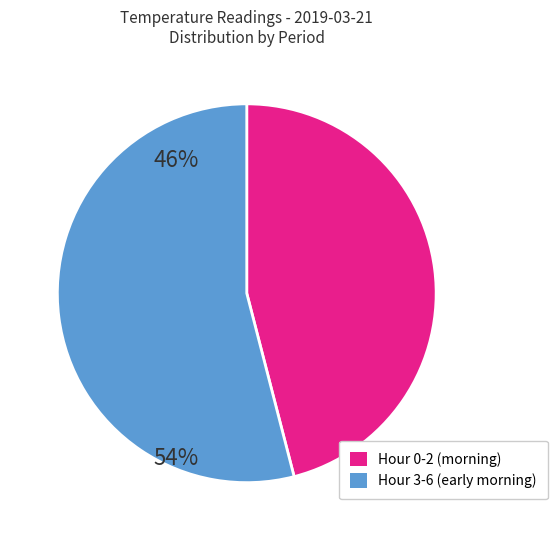

Is the sum of Hour 3-6 (early morning) and Hour 0-2 (morning) greater than half?

Yes